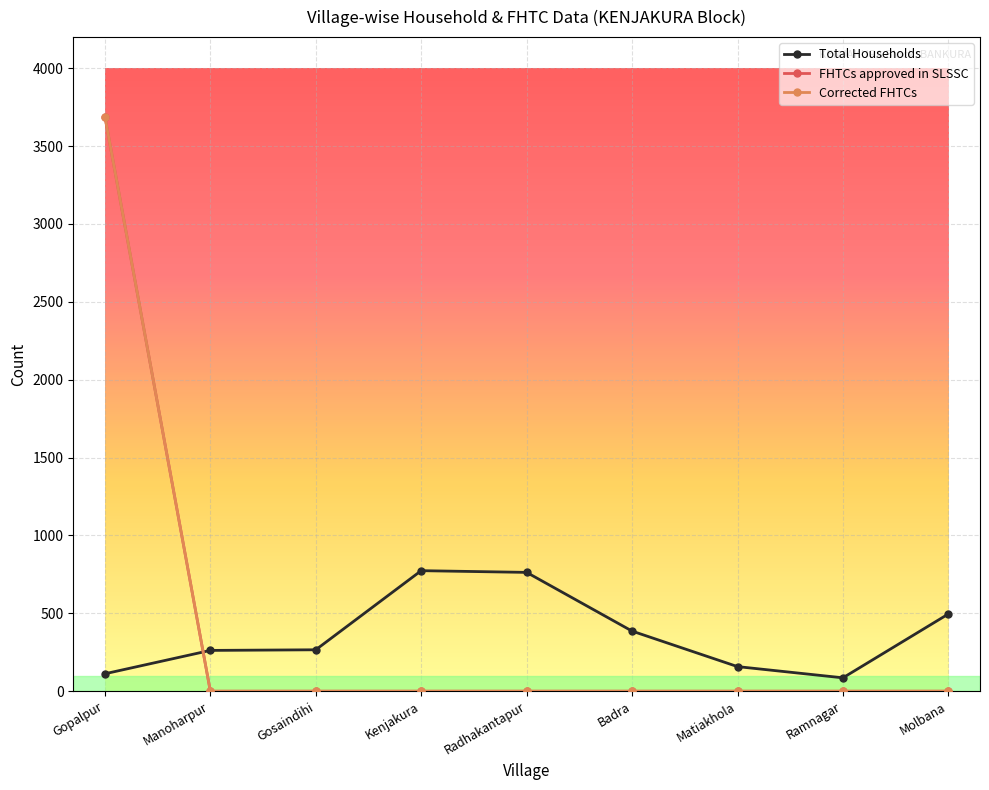

Is this an area chart (filled region under the line)?

No